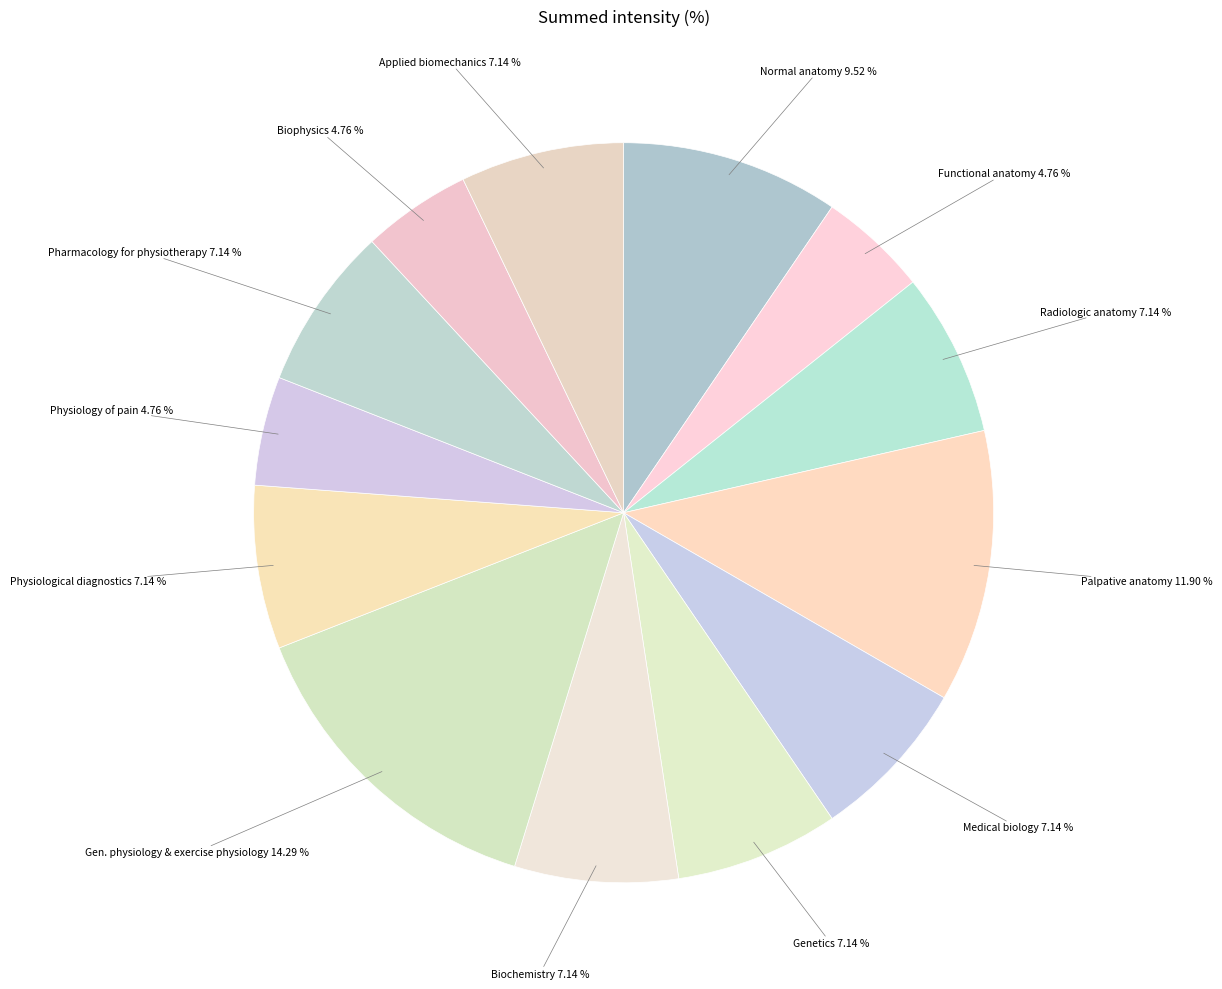

Is the sum of Normal anatomy and Radiologic anatomy greater than half?

No